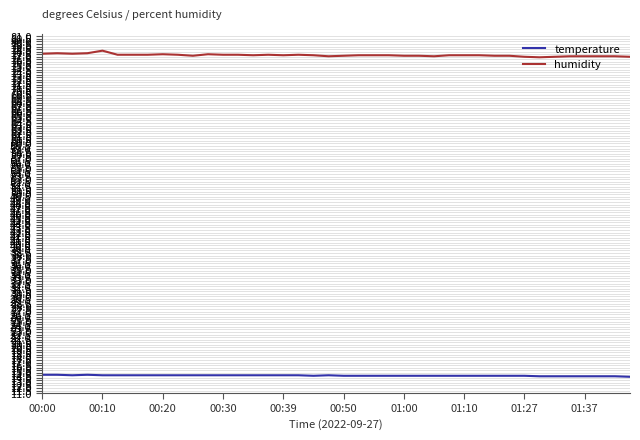

Which series has the largest total across all categories?

humidity